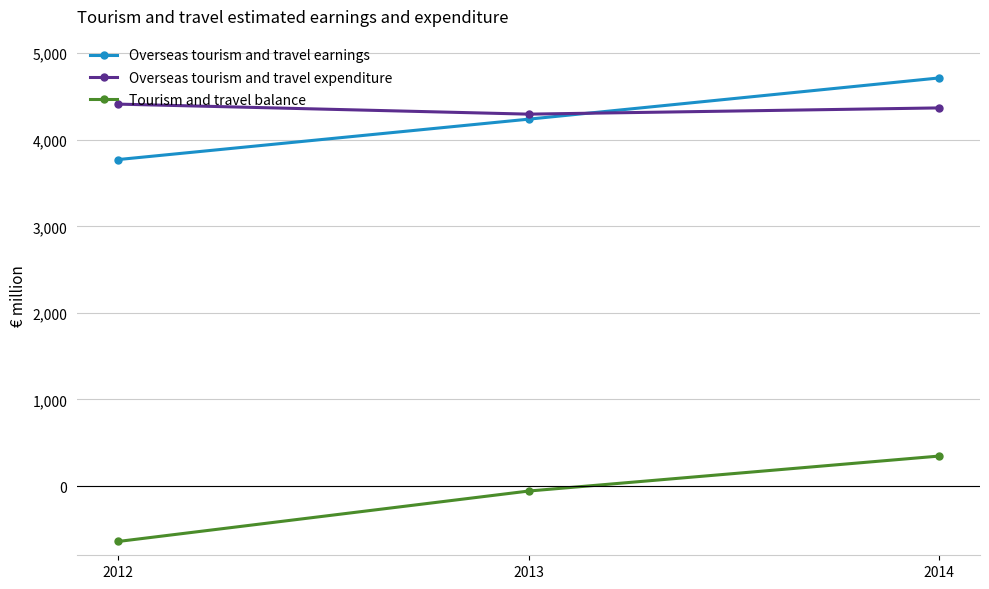

What is the difference between the maximum and minimum values in the Overseas tourism and travel earnings series?

942.6